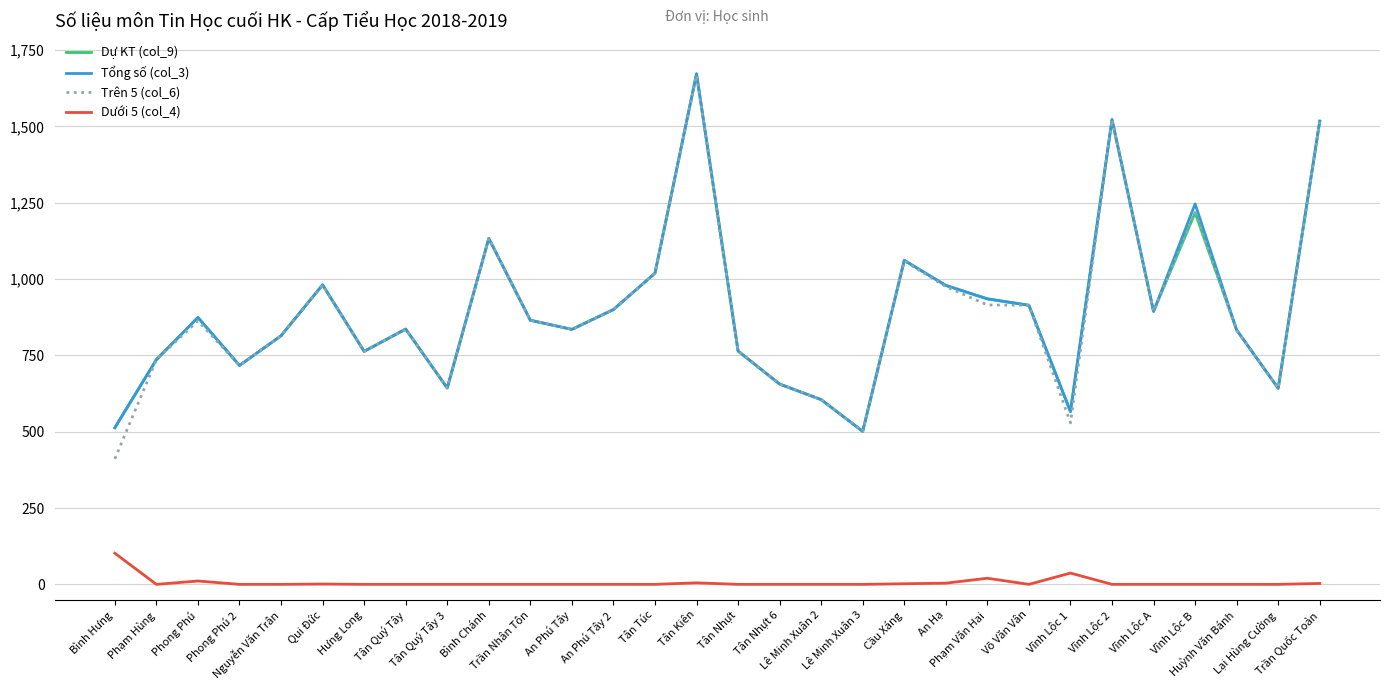

Which series has the widest spread of values?

Trên 5 (col_6)